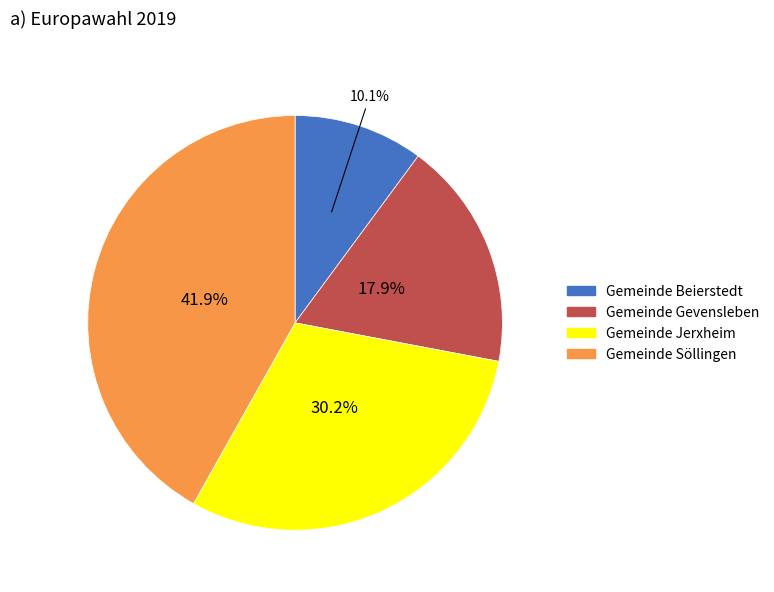

To the nearest percent, what is the combined percentage of Gemeinde Beierstedt and Gemeinde Gevensleben?

28%